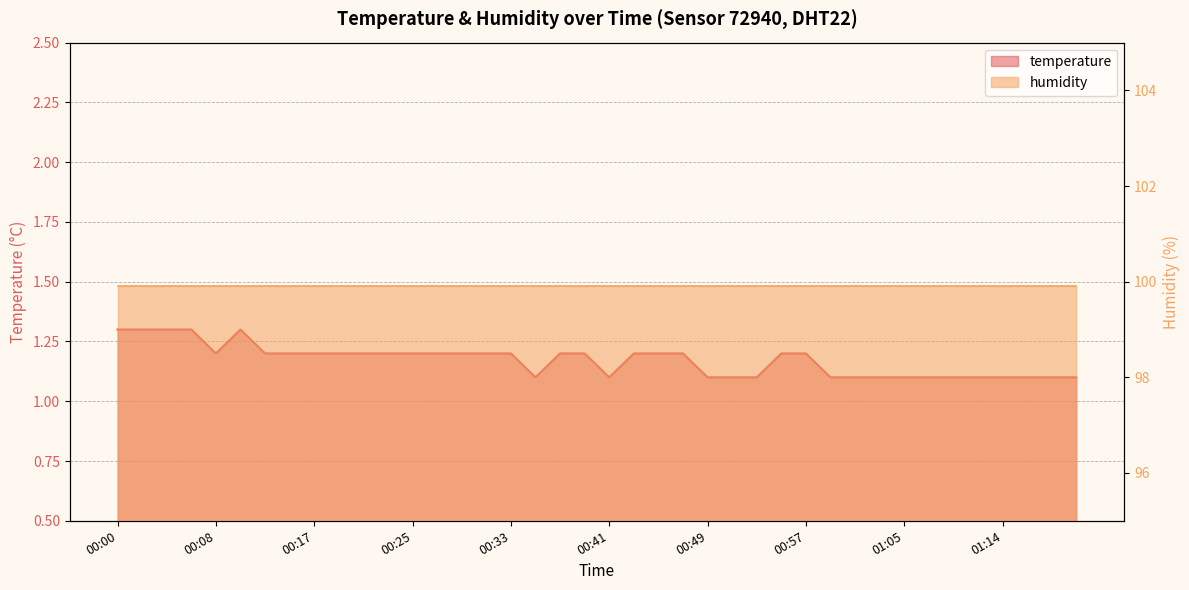

What is the change in value from 00:23 to 00:51?

-0.1